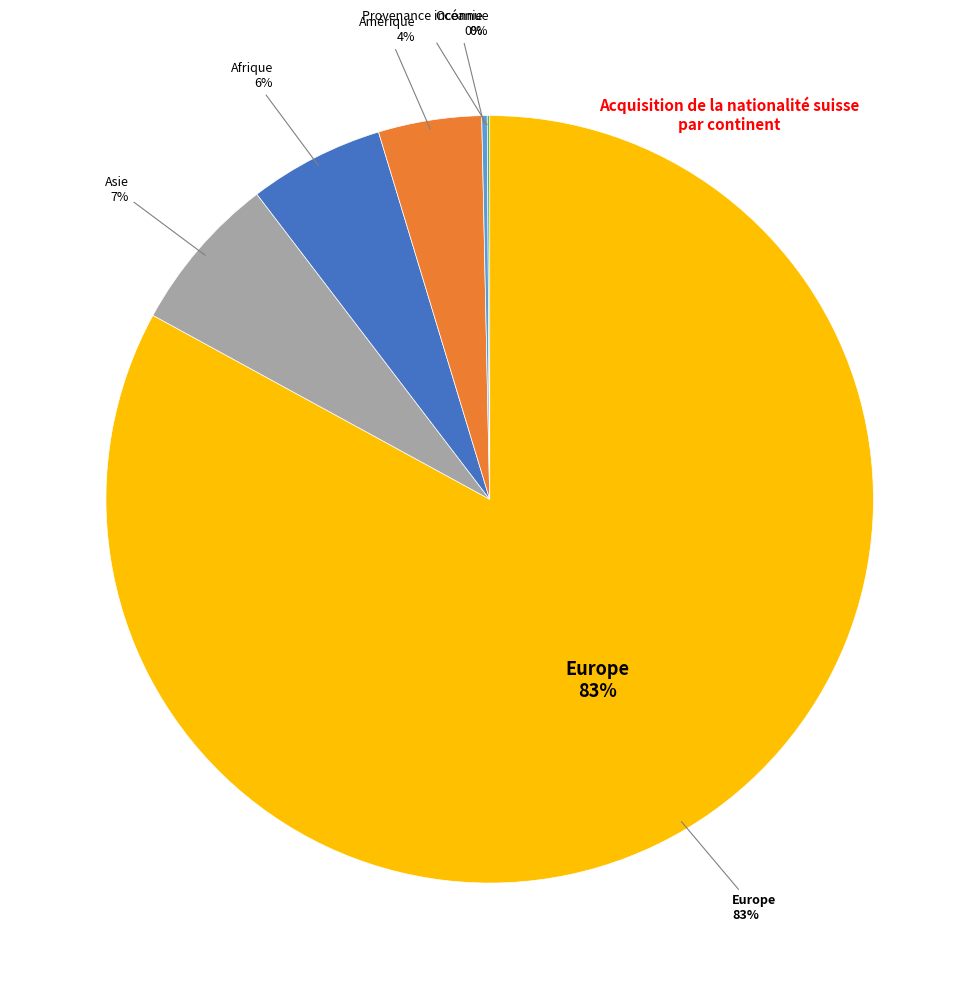

Which has a higher value, Afrique or Océanie?

Afrique